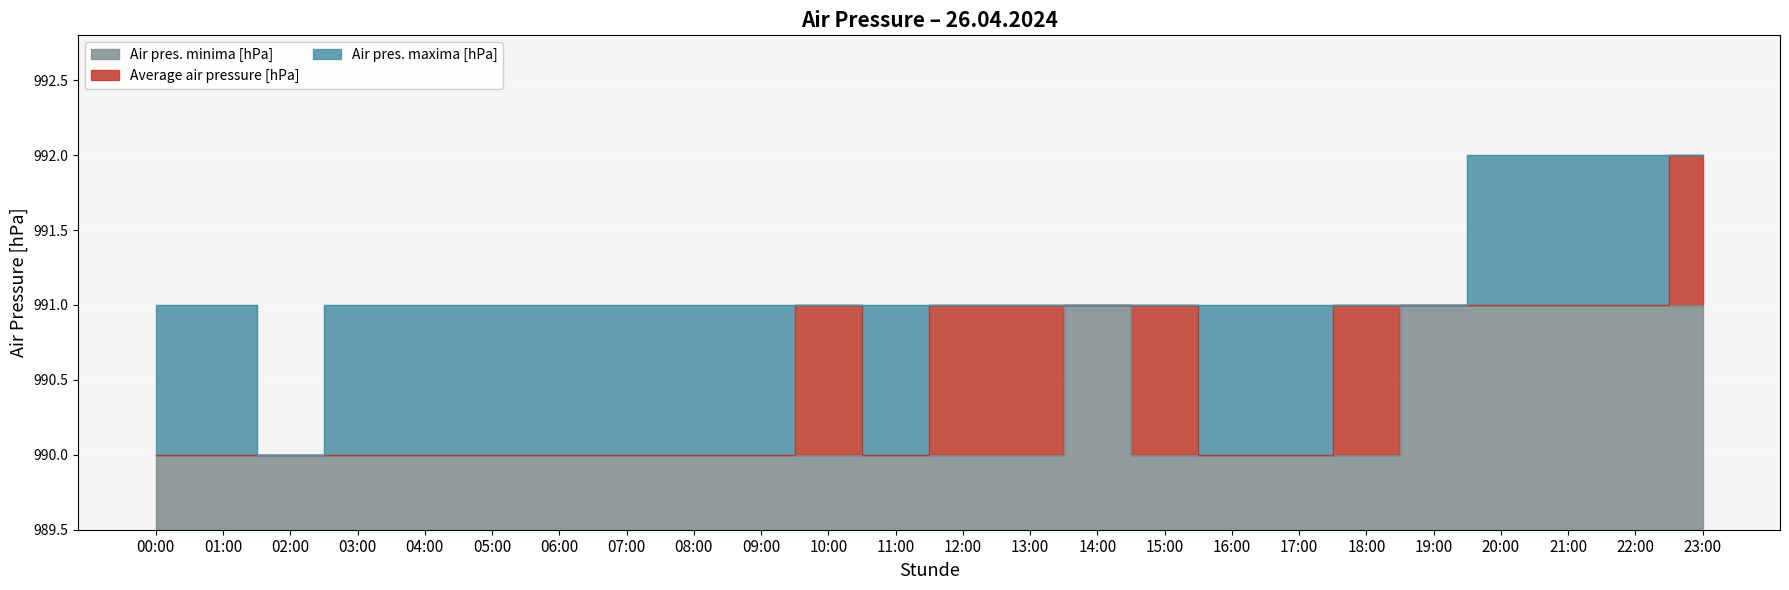

Which category has the lowest value across all series?

00:00